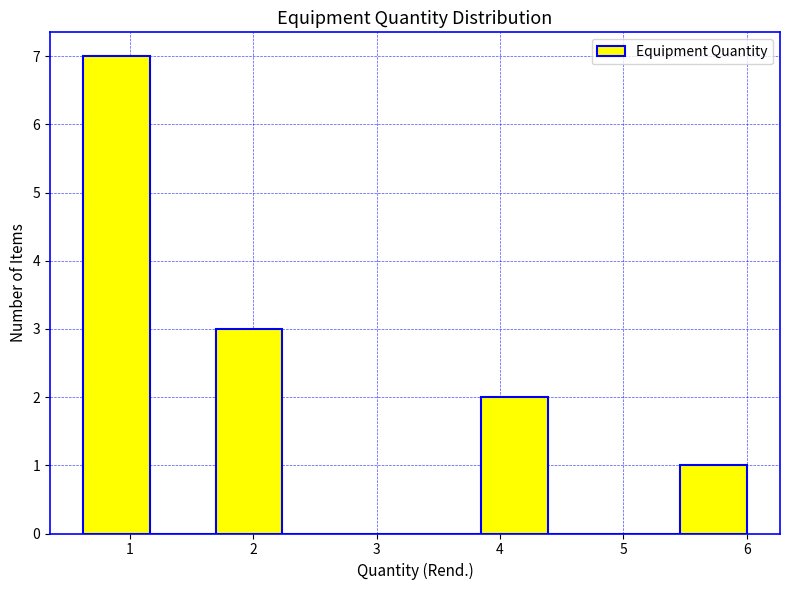

Reading left to right, transcribe this chart: for each bar, give the range it covers on the x-axis and its height. Neither the bar edges nor the heights are printed on the chart, so give them approximately, as read against the axes.

0.6 to 1.2: 7
1.2 to 1.7: 0
1.7 to 2.2: 3
2.2 to 2.8: 0
2.8 to 3.3: 0
3.3 to 3.8: 0
3.8 to 4.4: 2
4.4 to 4.9: 0
4.9 to 5.5: 0
5.5 to 6.0: 1